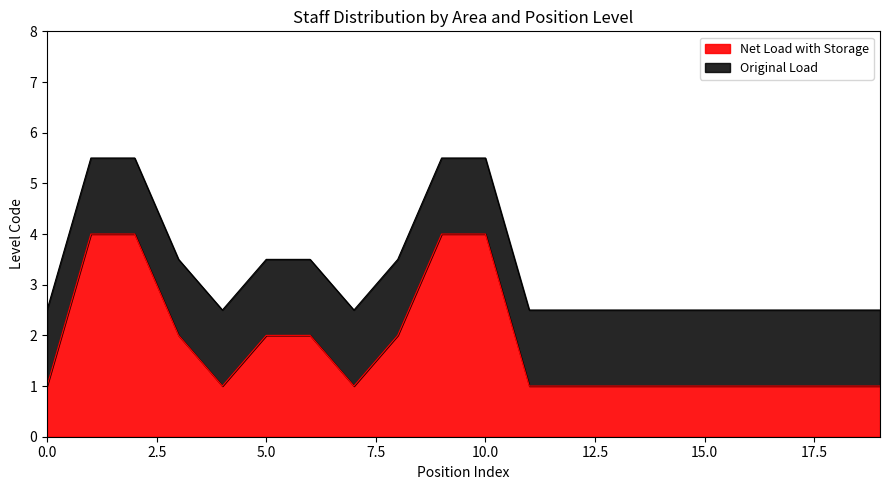

Is it true that the value at Direccion General is 3.5?

False